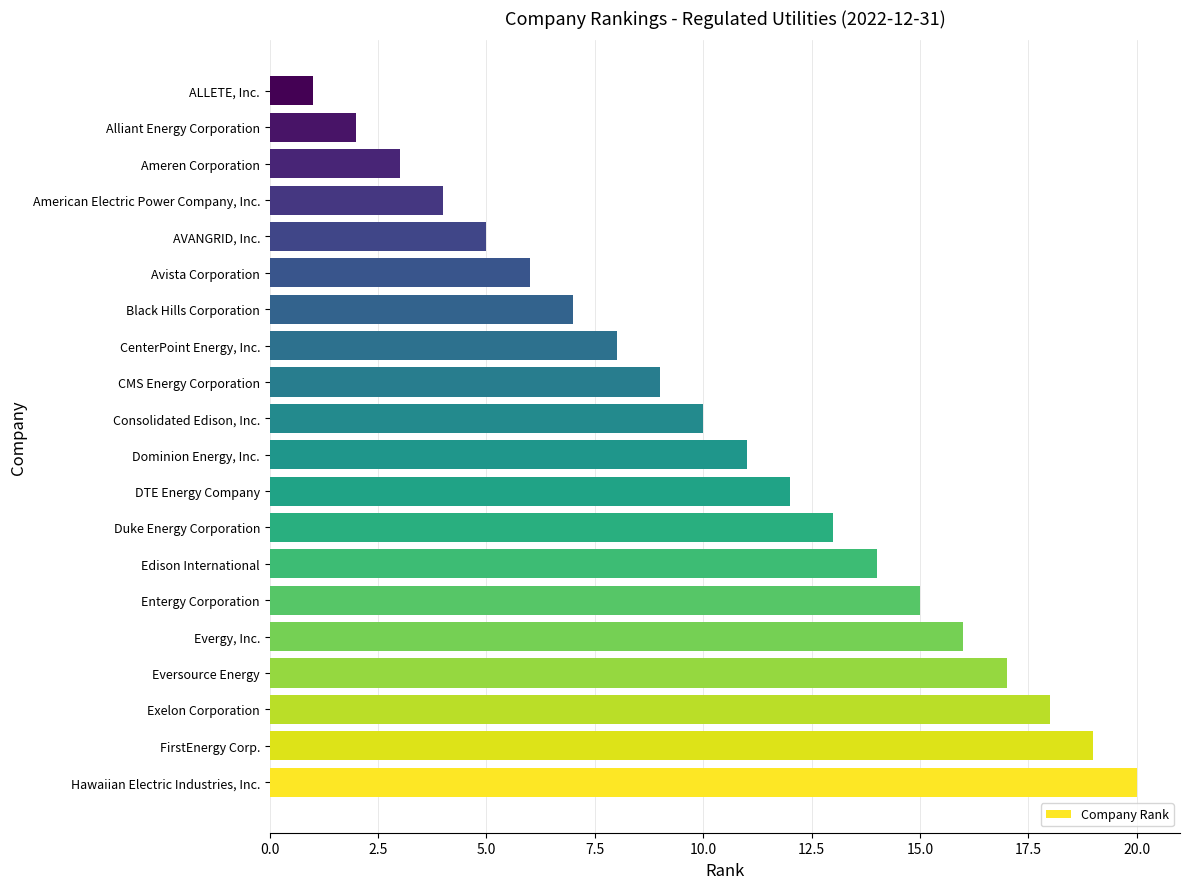

List the labels in order of value, largest first.

Hawaiian Electric Industries, Inc., FirstEnergy Corp., Exelon Corporation, Eversource Energy, Evergy, Inc., Entergy Corporation, Edison International, Duke Energy Corporation, DTE Energy Company, Dominion Energy, Inc., Consolidated Edison, Inc., CMS Energy Corporation, CenterPoint Energy, Inc., Black Hills Corporation, Avista Corporation, AVANGRID, Inc., American Electric Power Company, Inc., Ameren Corporation, Alliant Energy Corporation, ALLETE, Inc.